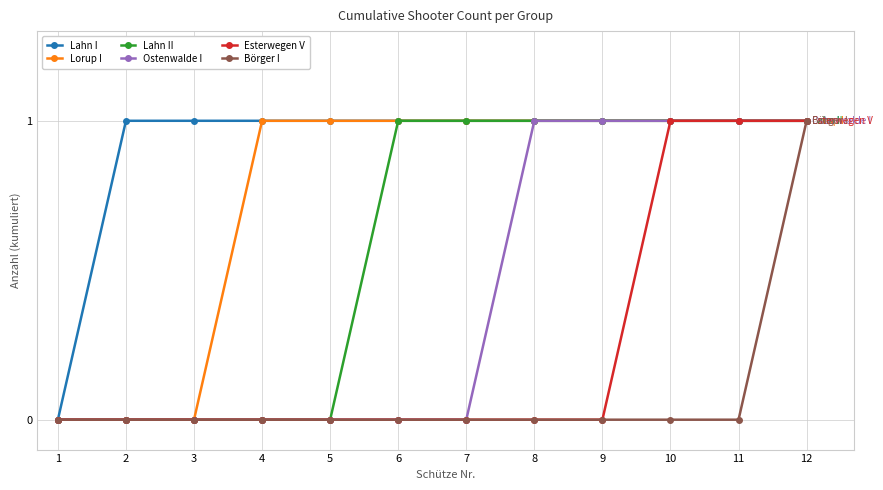

List the series in order of their overall mean, highest first.

Lahn I, Lorup I, Lahn II, Ostenwalde I, Esterwegen V, Börger I